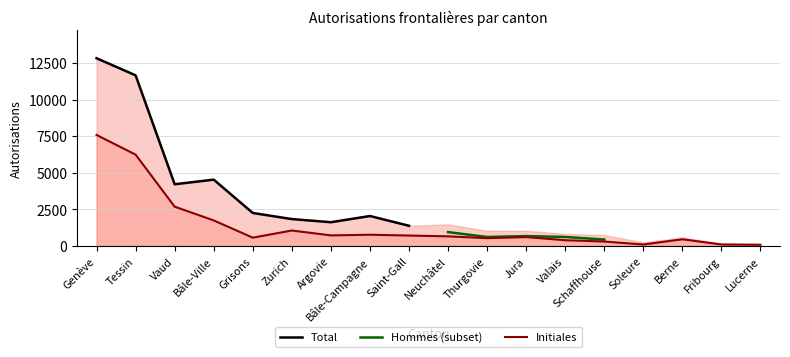

Which series has the largest total across all categories?

Total